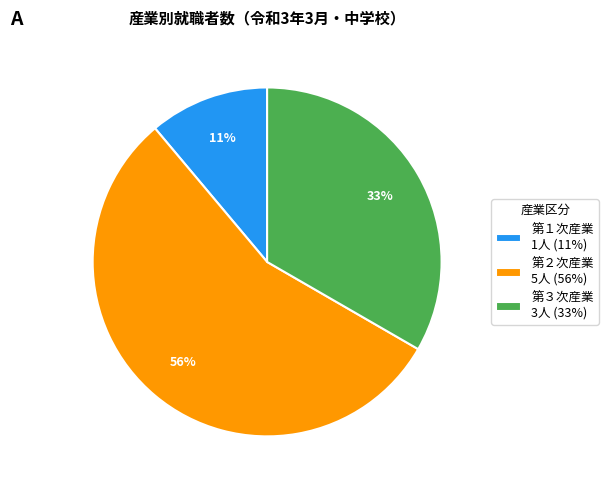

Which slice is the largest?

第２次産業 5人 (56%)